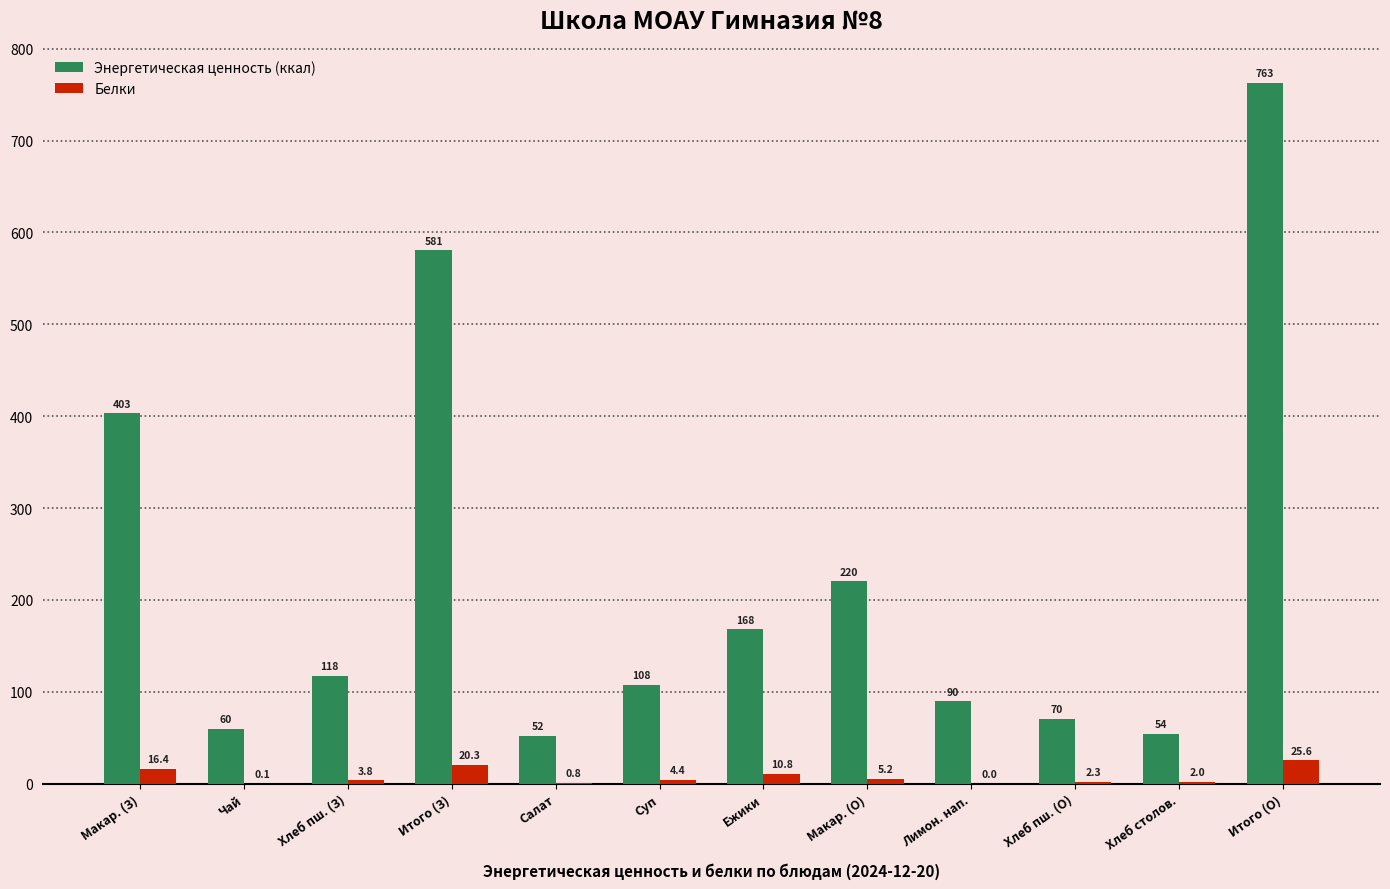

The value of Белки at Чай is 0.1. True or false?

True